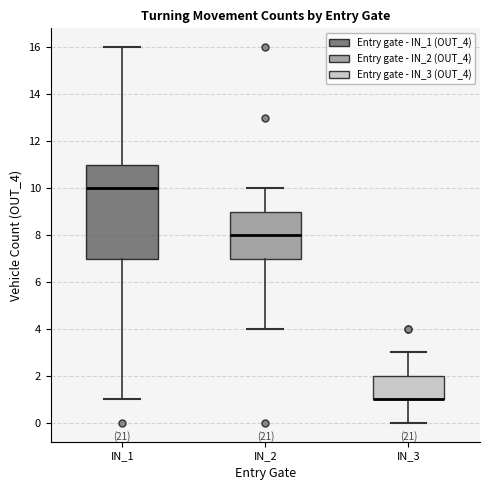

Reading left to right, read every box against the y-axis: the position of its median line, the range the box covers, and the ends of its whiskers. The values are not printed on the chart, so give them approximately, as read against the axis.

IN_1: median 10, box 7 to 11, whiskers 1 to 16
IN_2: median 8, box 7 to 9, whiskers 4 to 10
IN_3: median 1 (drawn on the box's lower edge), box 1 to 2, whiskers 0 to 3